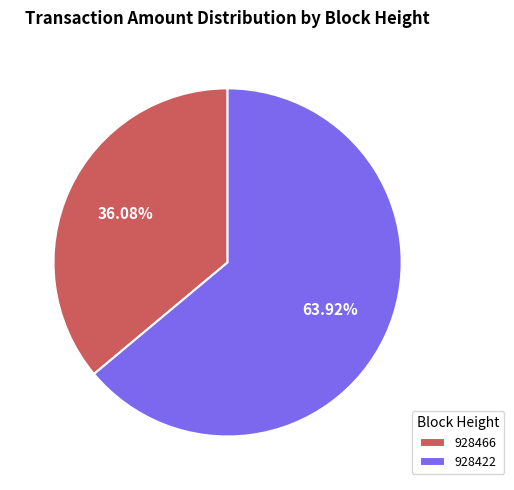

How many slices are in this pie chart?

2